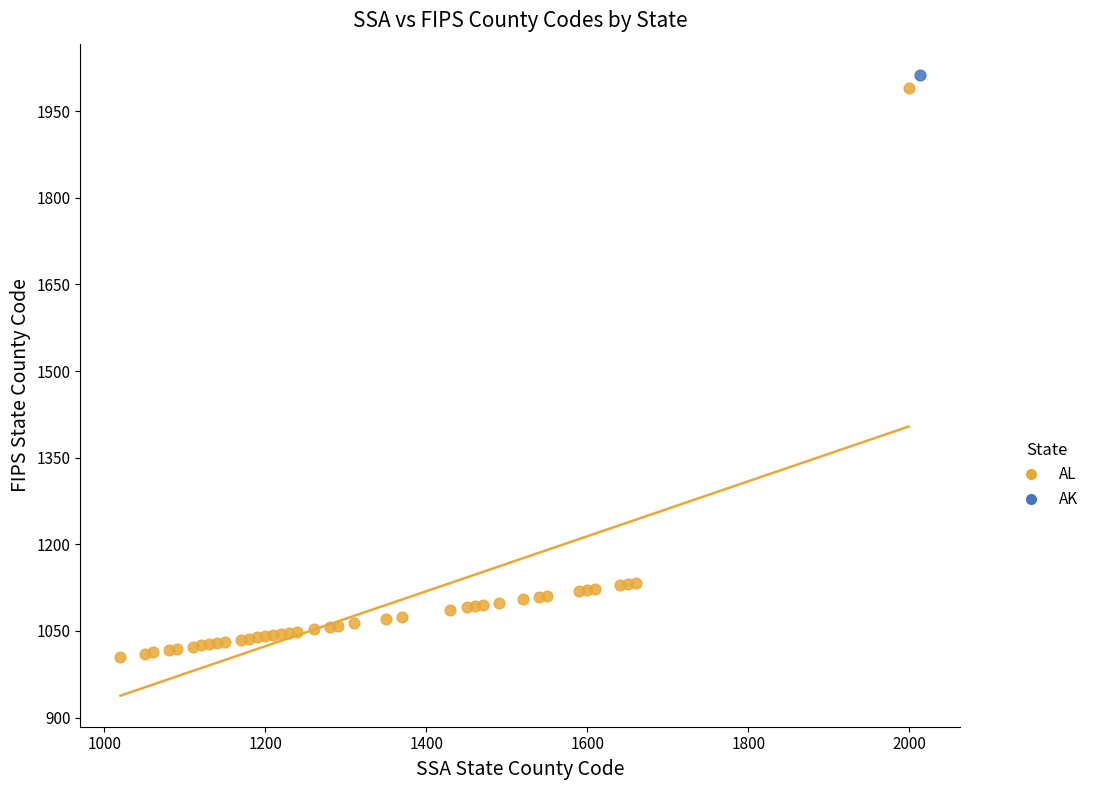

What are all the series names shown in the legend?

AL, AK